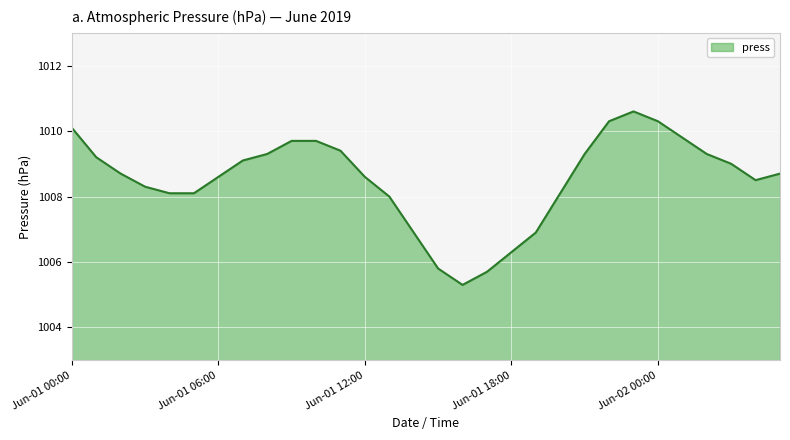

What is the greatest value displayed?

1010.6